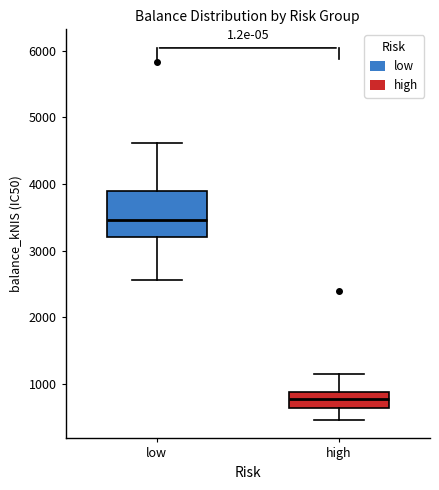

Reading left to right, read every box against the y-axis: the position of its median line, the range the box covers, and the ends of its whiskers. The values are not printed on the chart, so give them approximately, as read against the axis.

low: median 3500, box 3200 to 3900, whiskers 2600 to 4600
high: median 800, box 600 to 900, whiskers 500 to 1100